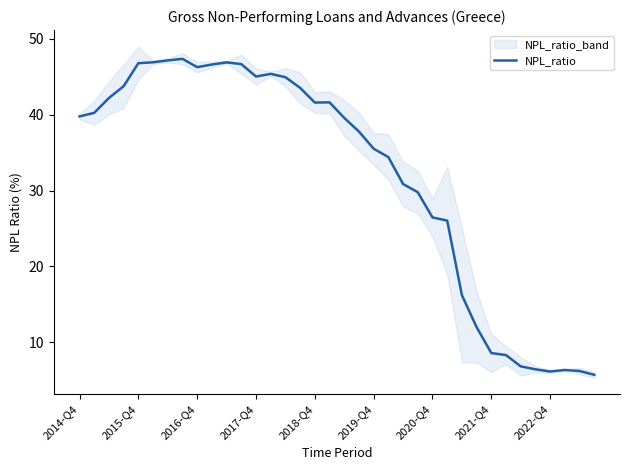

Is it true that NPL_ratio equals 66.4 at 2014-Q4?

False